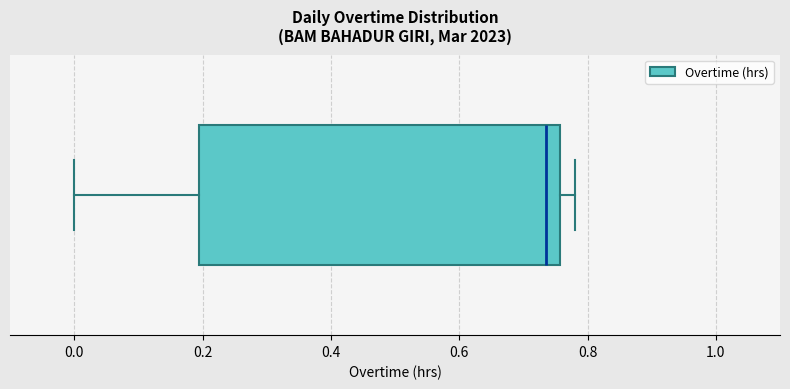

Read this box plot against the x-axis: the position of the median line, the range covered by the box, and the ends of both whiskers. The values are not printed on the chart, so give them approximately, as read against the axis.

median 0.74, box 0.20 to 0.76, whiskers 0.00 to 0.78